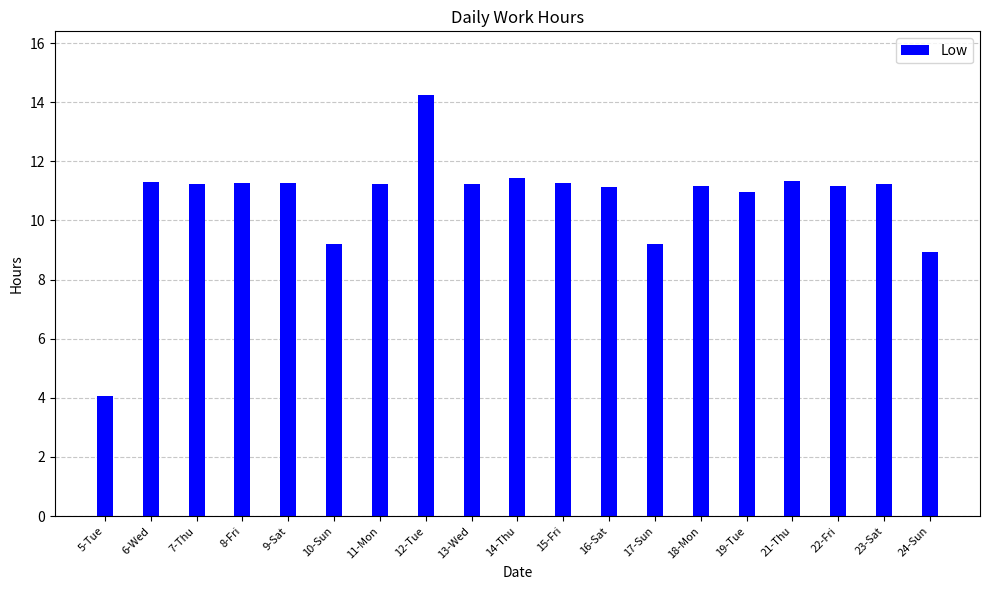

Between 13-Wed and 14-Thu, which is larger?

14-Thu